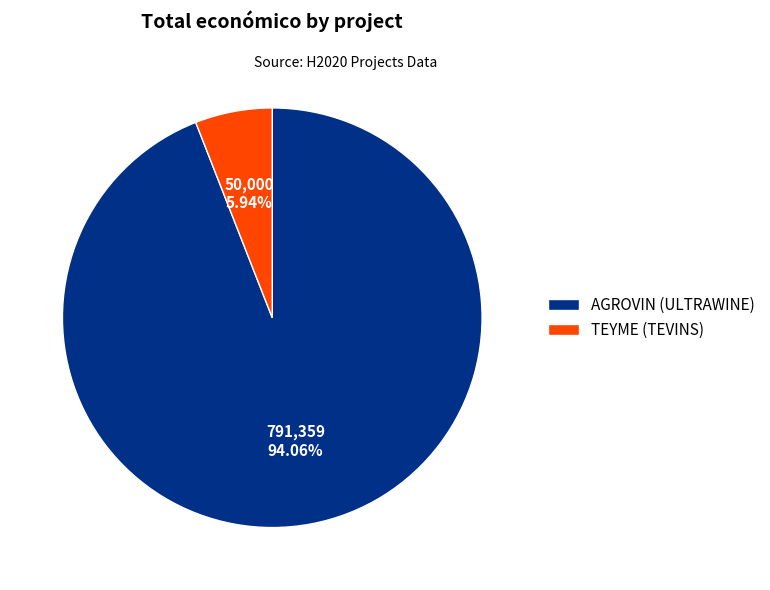

To the nearest percent, what percentage of the pie is TEYME (TEVINS)?

6%